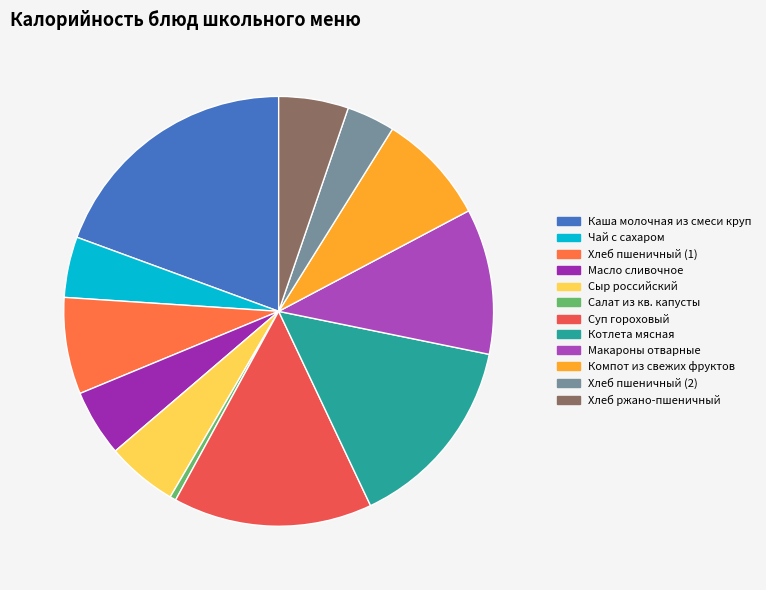

Is there any slice that represents more than half of the pie?

No